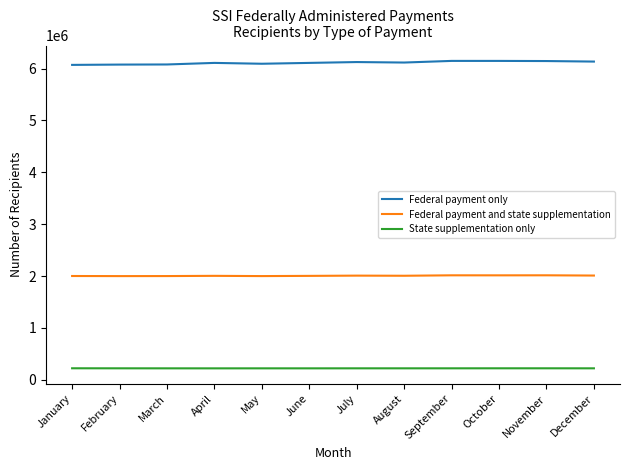

How many lines are shown in the chart?

3